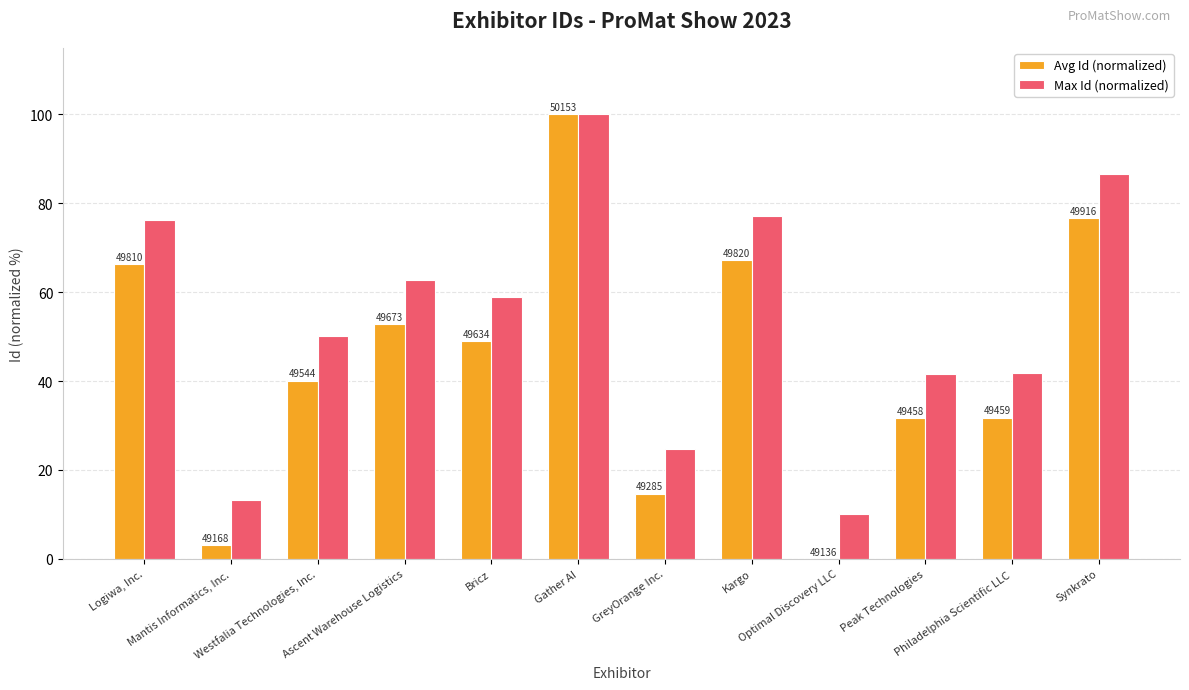

What are all the series names shown in the legend?

Avg Id (normalized), Max Id (normalized)